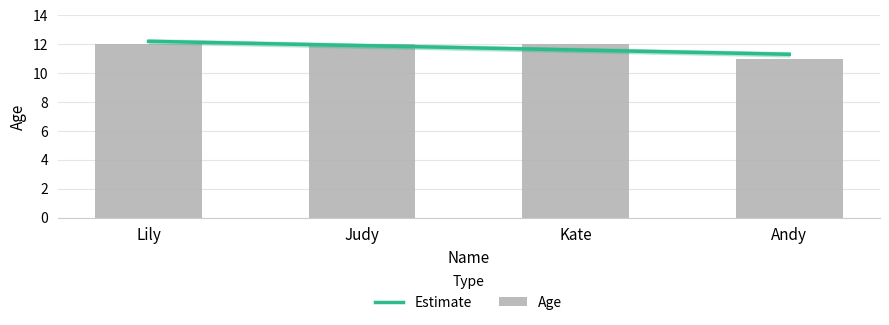

Rank the categories by value from highest to lowest.

Lily, Judy, Kate, Andy